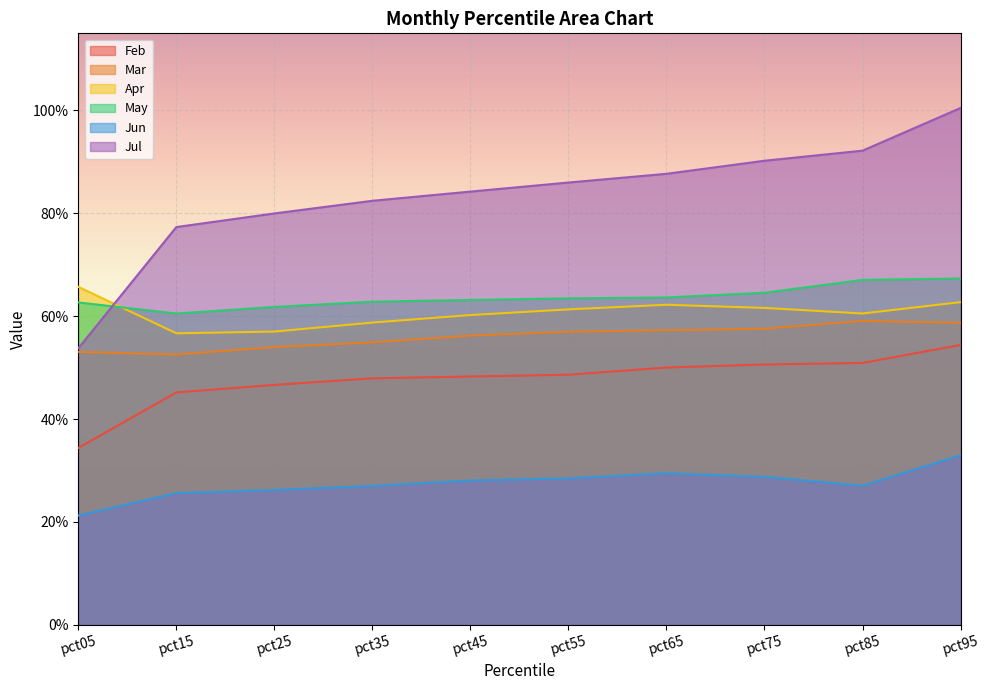

Rank the categories by Jun value from lowest to highest.

pct05, pct15, pct25, pct35, pct85, pct45, pct55, pct75, pct65, pct95